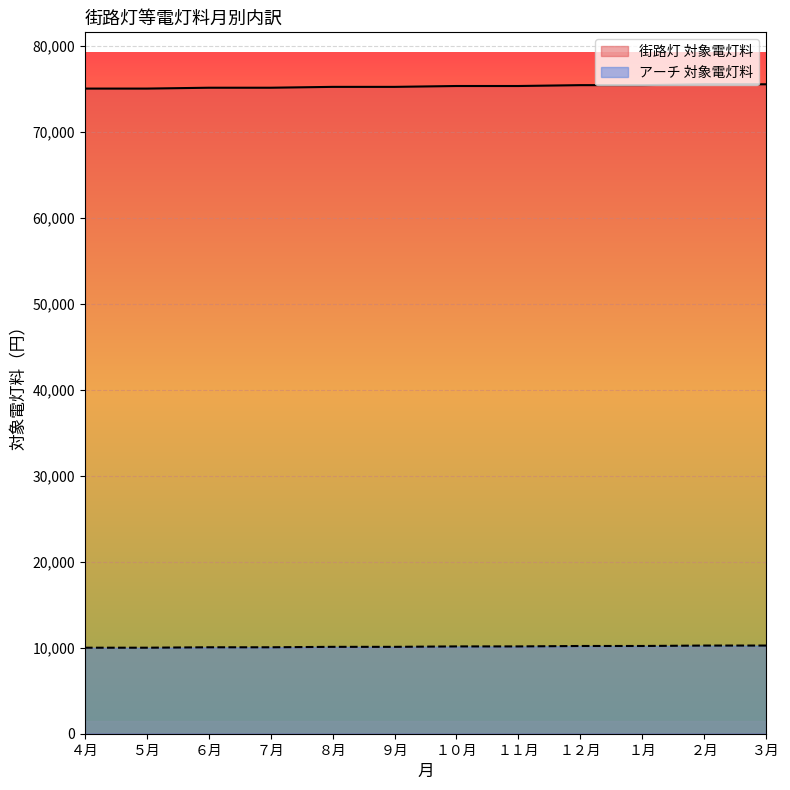

How many data points in 街路灯 対象電灯料 are less than 75300?

6